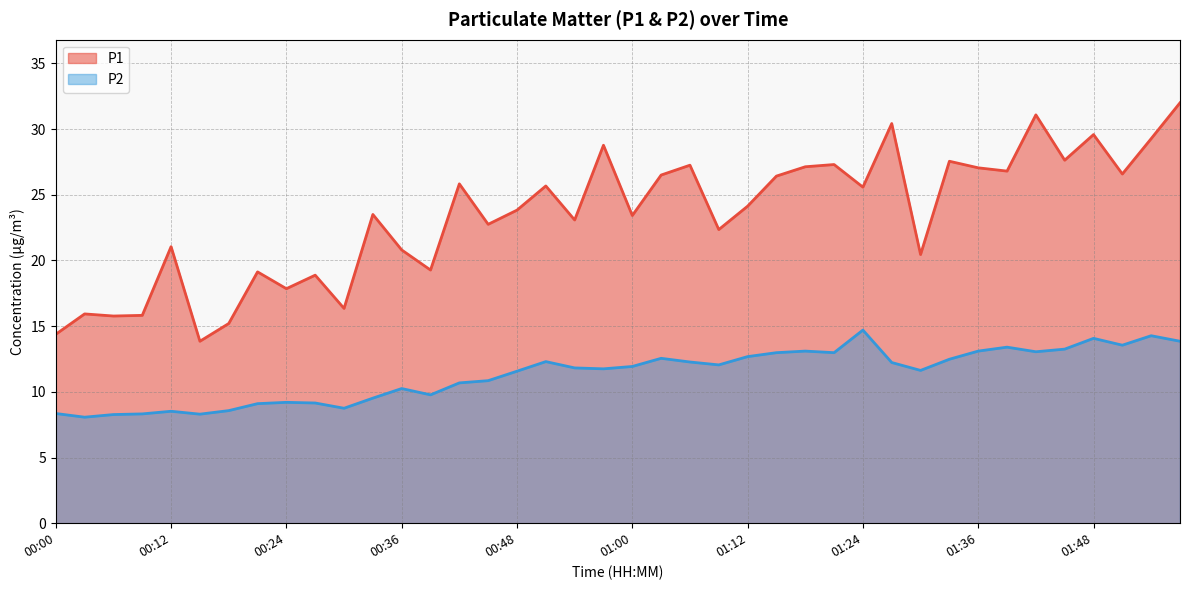

What is the label of the 37th point from the left?

01:48